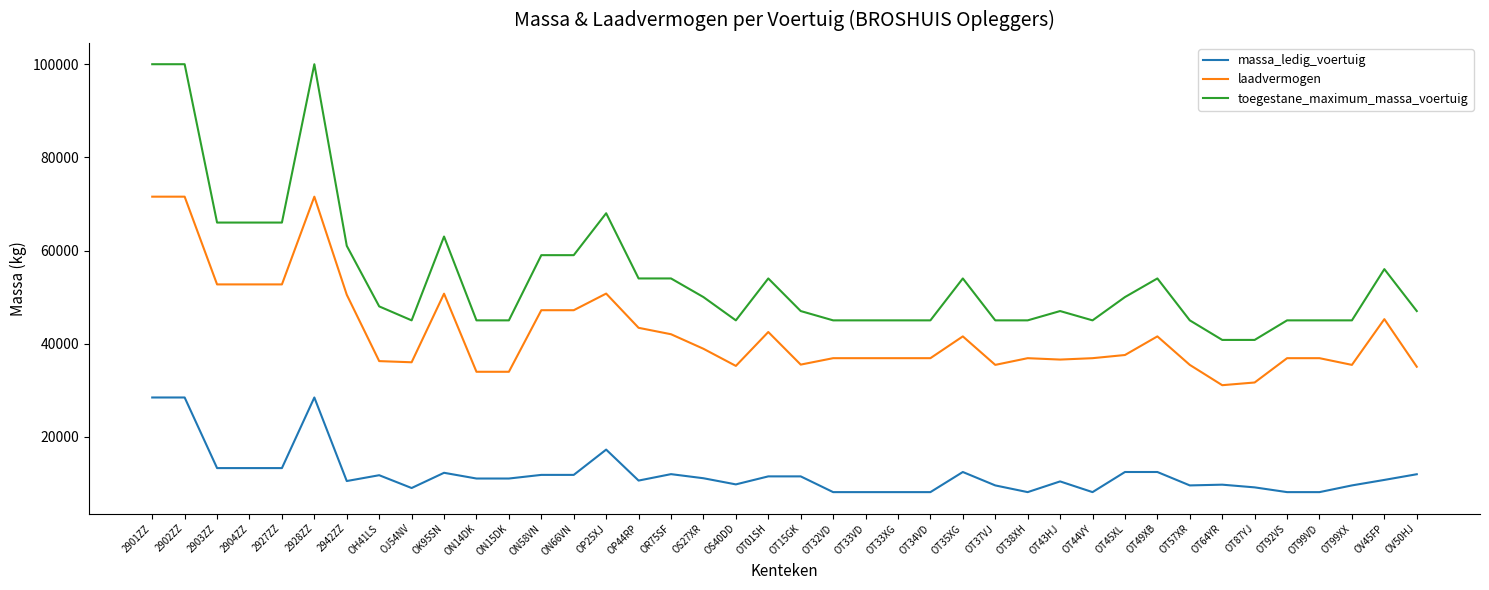

True or false: toegestane_maximum_massa_voertuig and massa_ledig_voertuig intersect in this chart.

False